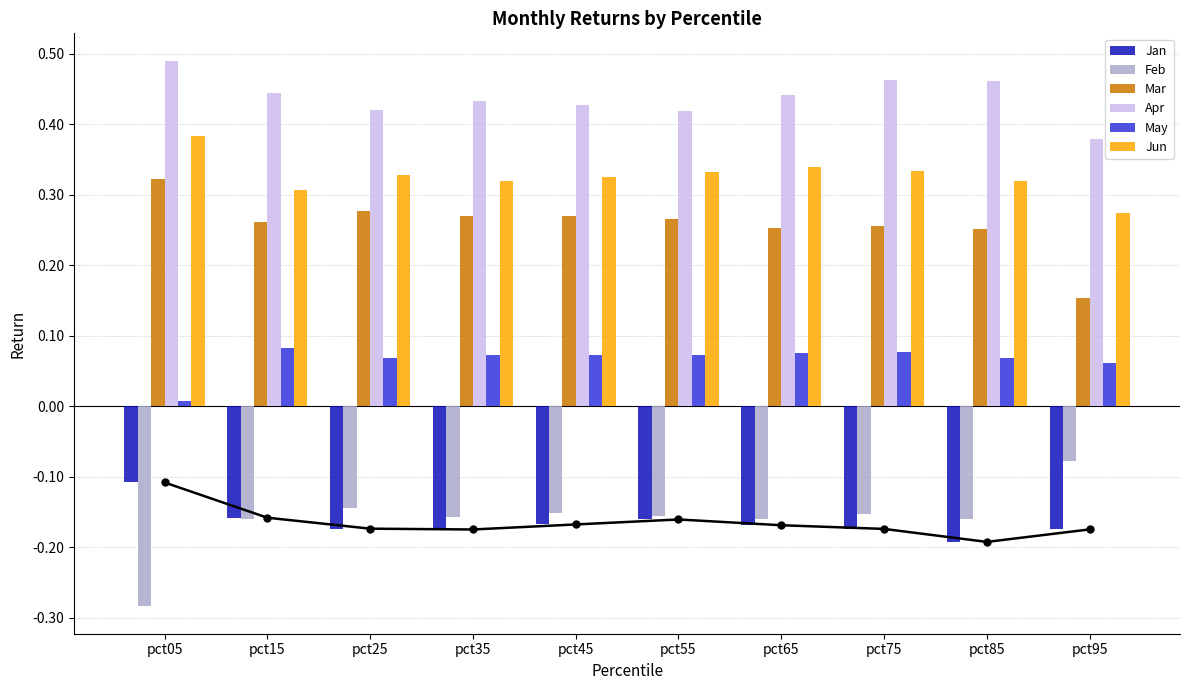

Reading left to right, extract all data points from this chart.

Jan: pct05=-0.1	pct15=-0.2	pct25=-0.2	pct35=-0.2	pct45=-0.2	pct55=-0.2	pct65=-0.2	pct75=-0.2	pct85=-0.2	pct95=-0.2
Feb: pct05=-0.3	pct15=-0.2	pct25=-0.1	pct35=-0.2	pct45=-0.2	pct55=-0.2	pct65=-0.2	pct75=-0.2	pct85=-0.2	pct95=-0.1
Mar: pct05=0.3	pct15=0.3	pct25=0.3	pct35=0.3	pct45=0.3	pct55=0.3	pct65=0.3	pct75=0.3	pct85=0.3	pct95=0.2
Apr: pct05=0.5	pct15=0.4	pct25=0.4	pct35=0.4	pct45=0.4	pct55=0.4	pct65=0.4	pct75=0.5	pct85=0.5	pct95=0.4
May: pct05=0.0	pct15=0.1	pct25=0.1	pct35=0.1	pct45=0.1	pct55=0.1	pct65=0.1	pct75=0.1	pct85=0.1	pct95=0.1
Jun: pct05=0.4	pct15=0.3	pct25=0.3	pct35=0.3	pct45=0.3	pct55=0.3	pct65=0.3	pct75=0.3	pct85=0.3	pct95=0.3